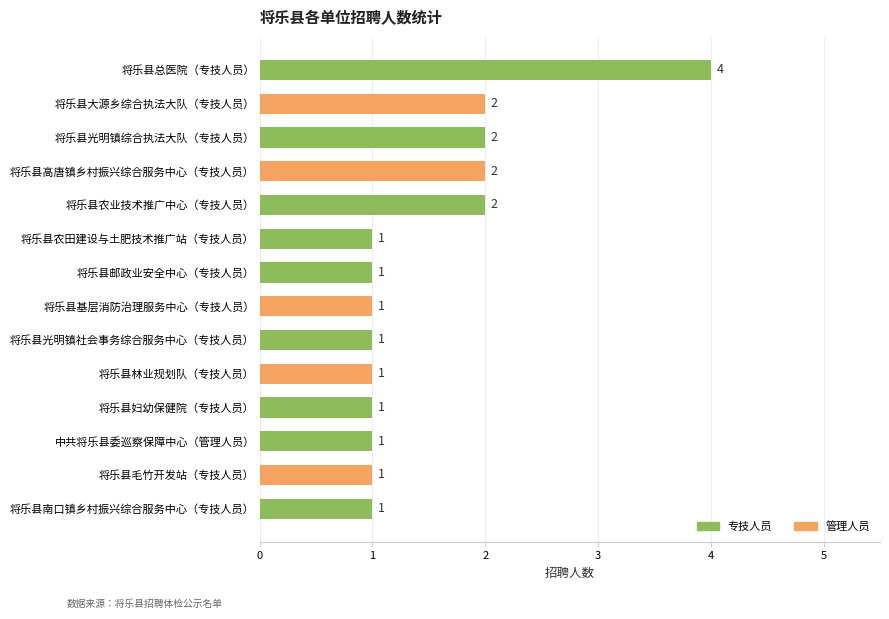

Reading bottom to top, what are all the values shown in this chart?

将乐县南口镇乡村振兴综合服务中心（专技人员）=1	将乐县毛竹开发站（专技人员）=1	中共将乐县委巡察保障中心（管理人员）=1	将乐县妇幼保健院（专技人员）=1	将乐县林业规划队（专技人员）=1	将乐县光明镇社会事务综合服务中心（专技人员）=1	将乐县基层消防治理服务中心（专技人员）=1	将乐县邮政业安全中心（专技人员）=1	将乐县农田建设与土肥技术推广站（专技人员）=1	将乐县农业技术推广中心（专技人员）=2	将乐县高唐镇乡村振兴综合服务中心（专技人员）=2	将乐县光明镇综合执法大队（专技人员）=2	将乐县大源乡综合执法大队（专技人员）=2	将乐县总医院（专技人员）=4